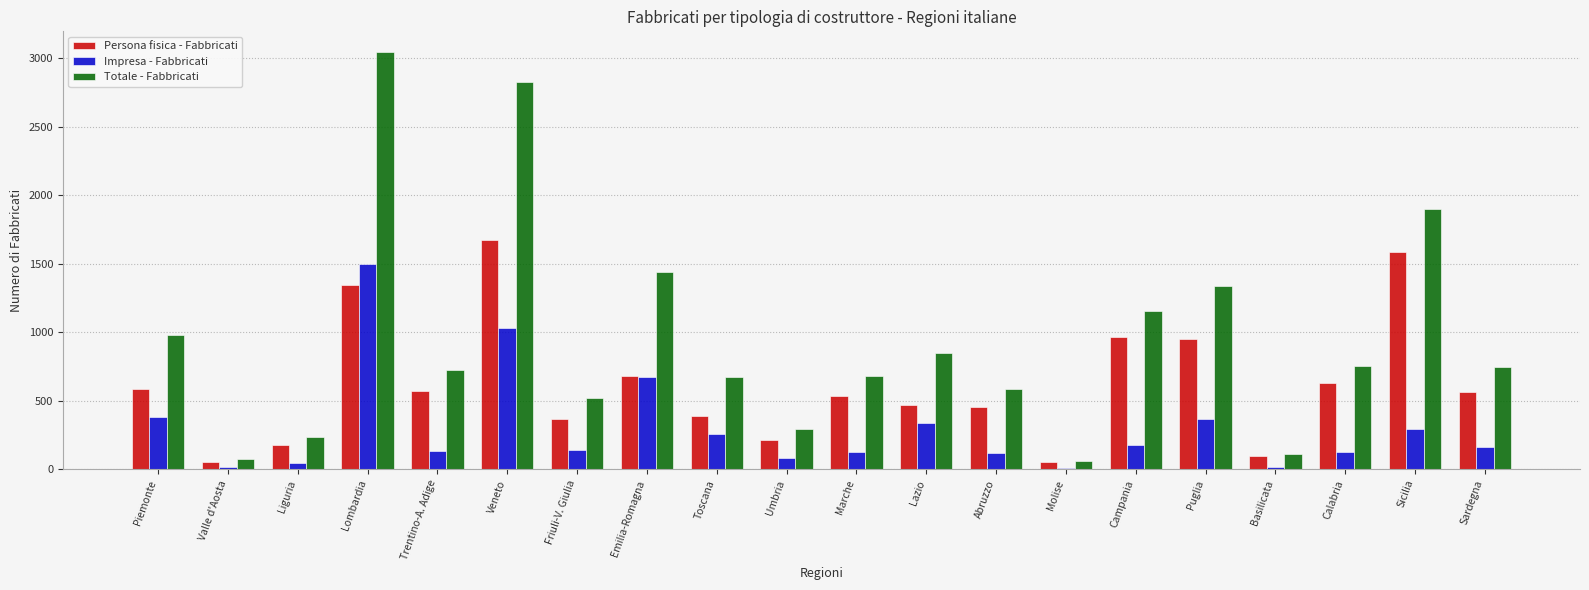

Where is Persona fisica - Fabbricati nearest to the value 866?

Puglia